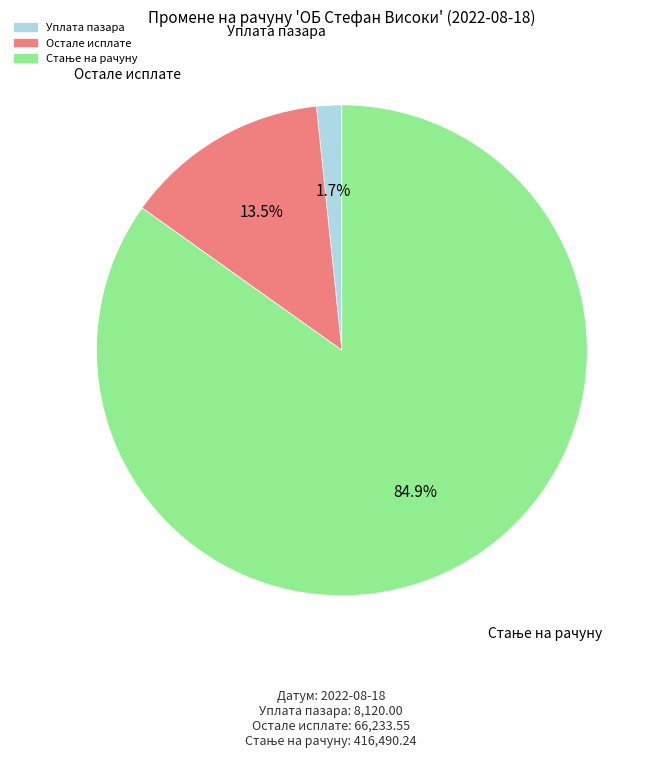

What is the smallest slice in the pie chart?

Уплата пазара